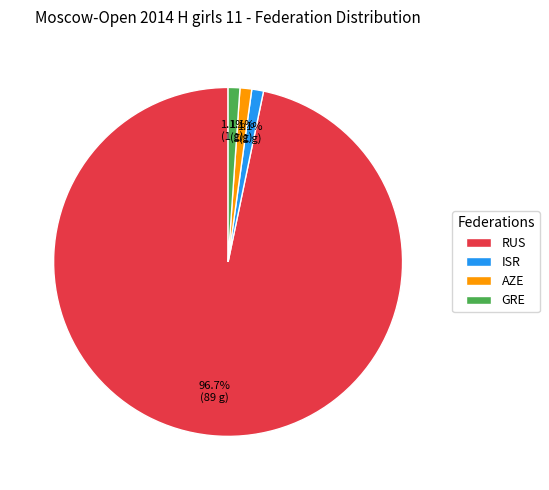

To the nearest percent, what is the average slice percentage?

25%